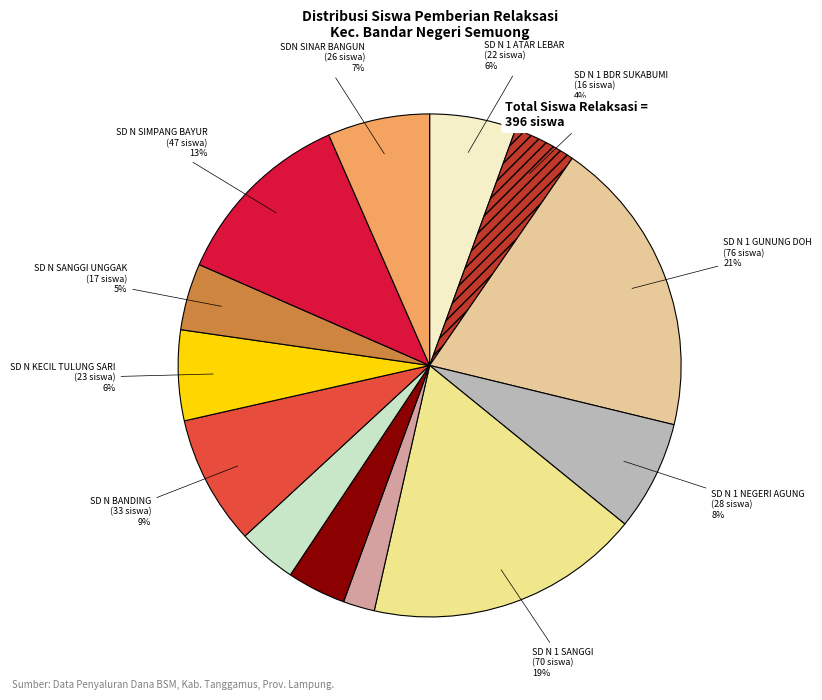

Count the number of slices in the pie.

13